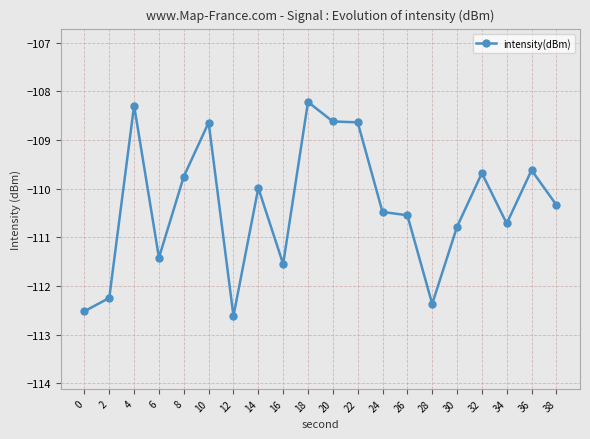

What is the value of the 19th point from the left?

-109.6